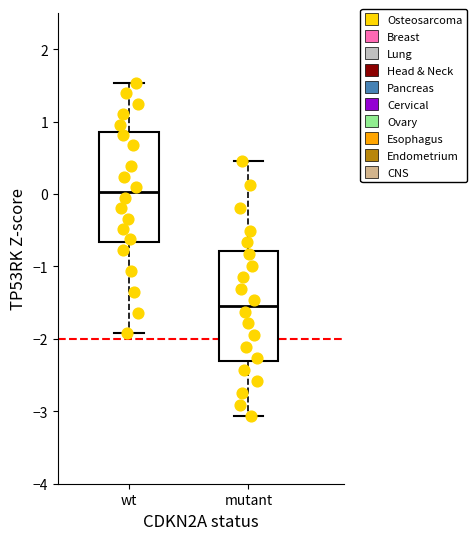

Reading left to right, read every box against the y-axis: the position of its median line, the range the box covers, and the ends of its whiskers. The values are not printed on the chart, so give them approximately, as read against the axis.

wt: median 0.0, box -0.7 to 0.9, whiskers -1.9 to 1.5
mutant: median -1.5, box -2.3 to -0.8, whiskers -3.1 to 0.4